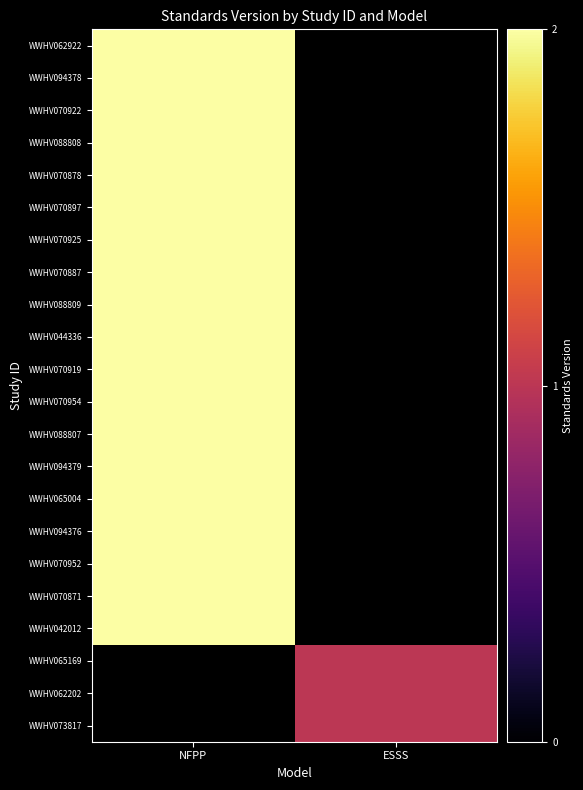

Where is WWHV070887 nearest to the value 2?

NFPP